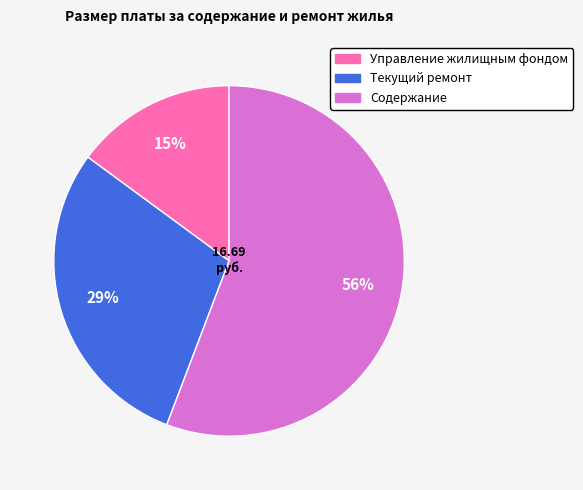

True or false: Содержание accounts for 63% of the total.

False